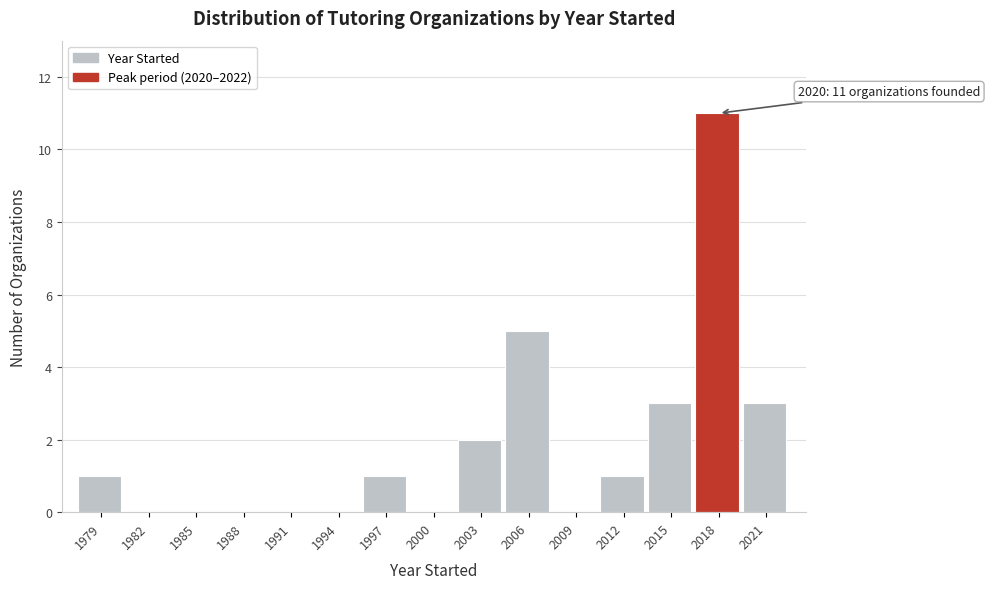

Reading left to right, what are all the values shown in this chart?

1979=1	1982=0	1985=0	1988=0	1991=0	1994=0	1997=1	2000=0	2003=2	2006=5	2009=0	2012=1	2015=3	2018=11	2021=3